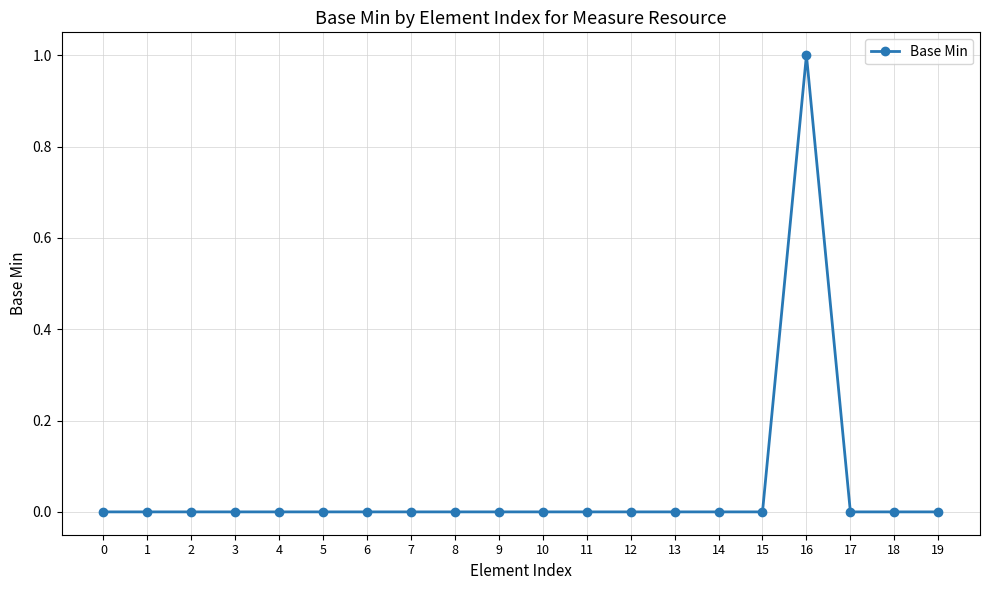

The chart shows a value of 0 at 5. True or false?

True